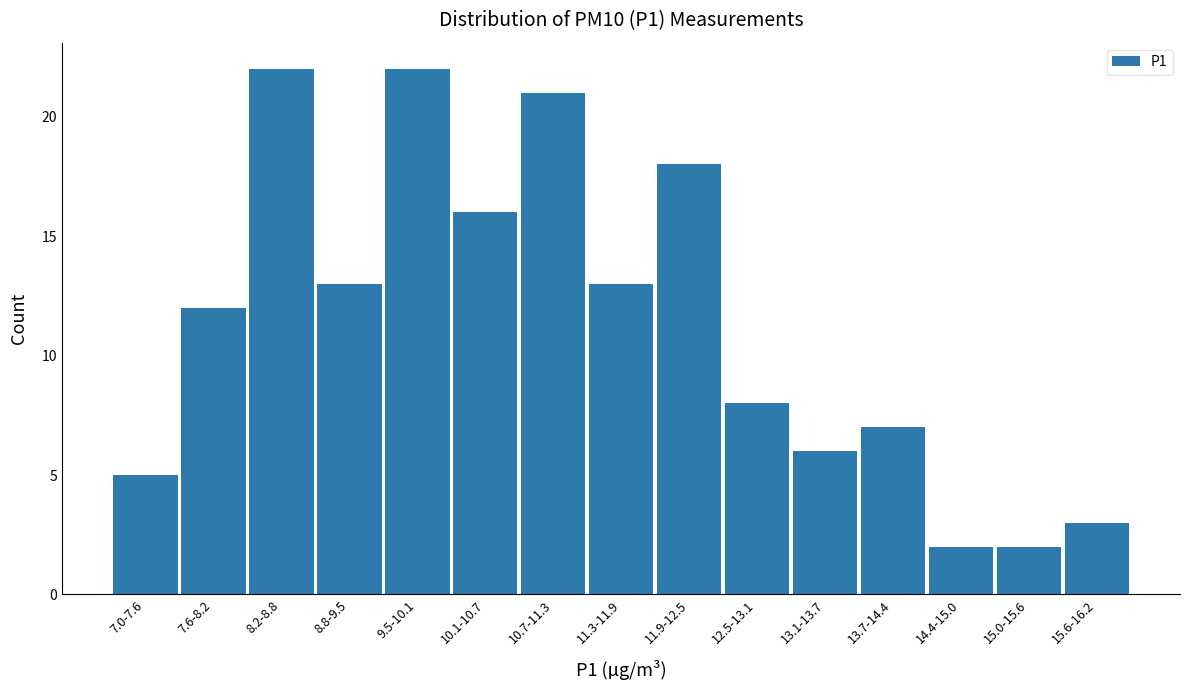

Reading left to right, list all the values displayed in this chart.

5	12	22	13	22	16	21	13	18	8	6	7	2	2	3